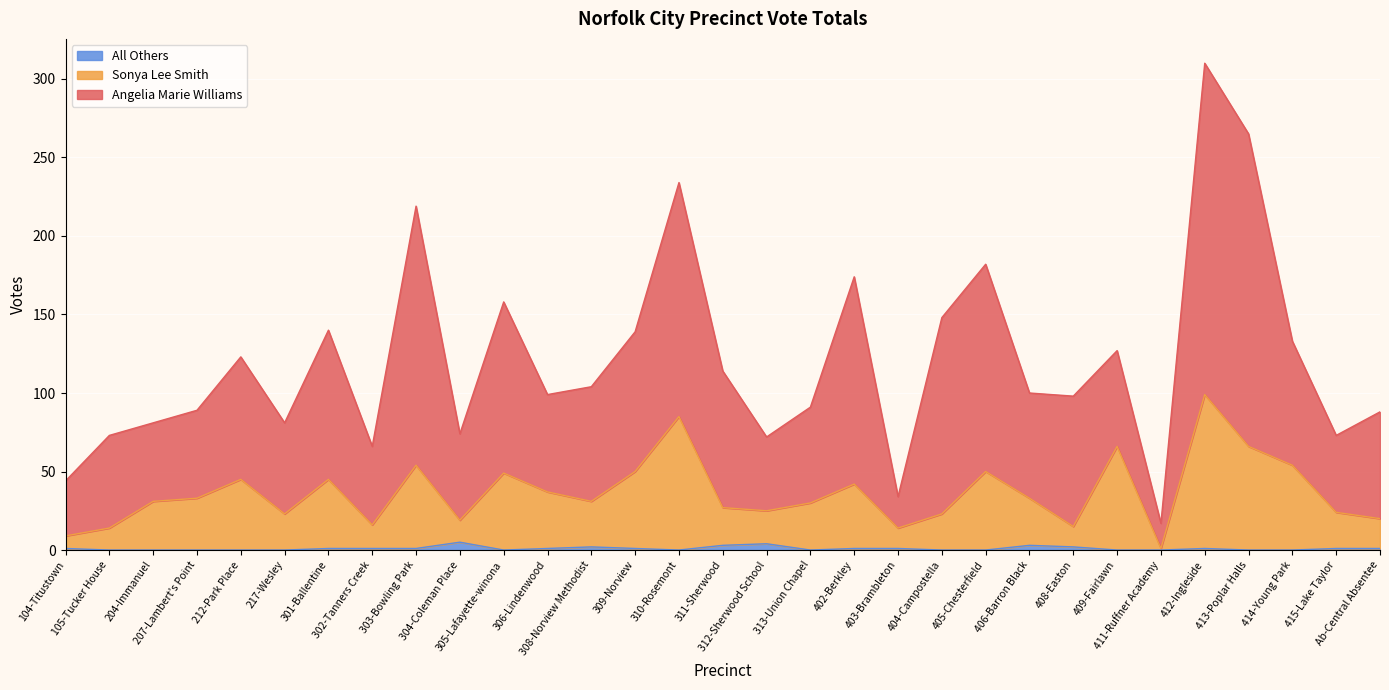

At which category is the sum across all series the highest?

412-Ingleside